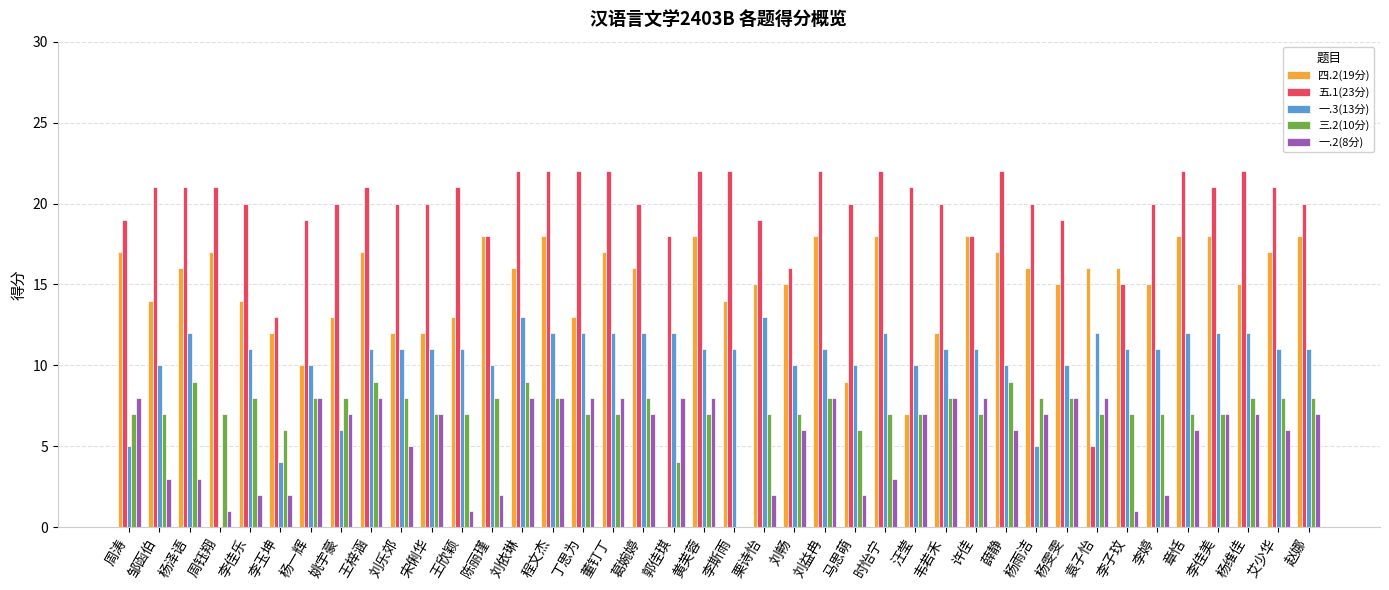

What is the maximum value shown in the chart?

22